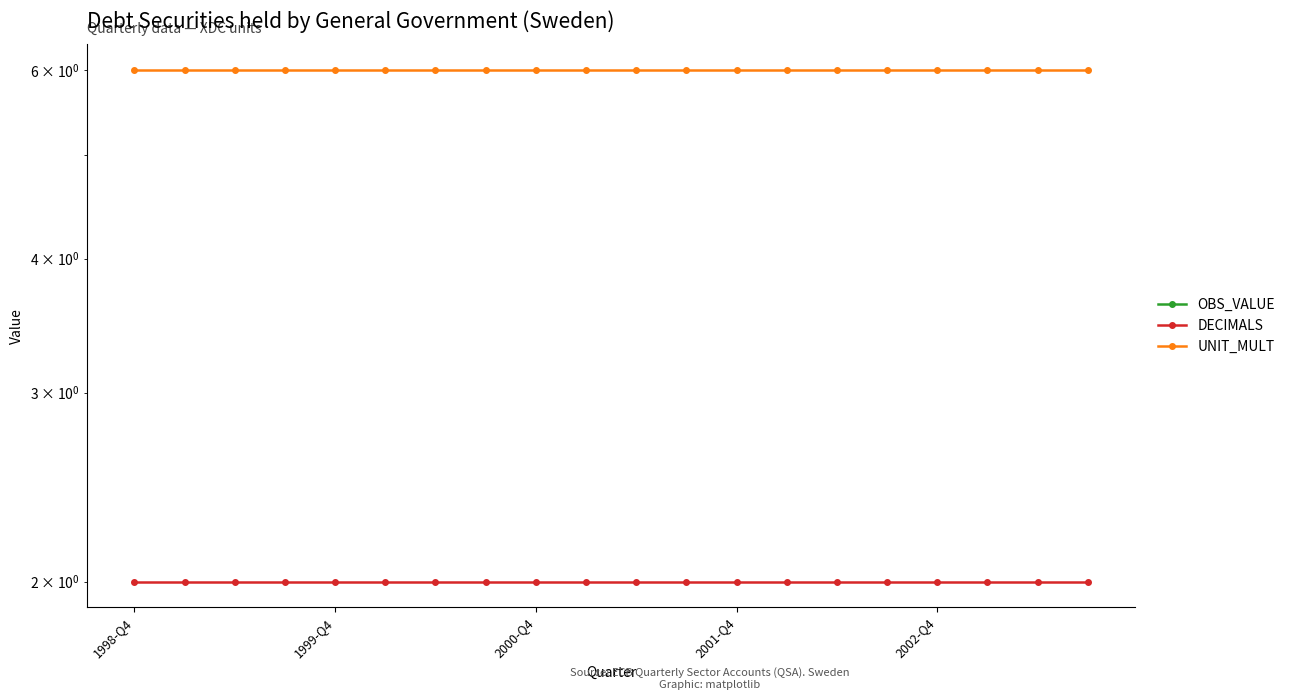

True or false: OBS_VALUE and DECIMALS intersect in this chart.

False